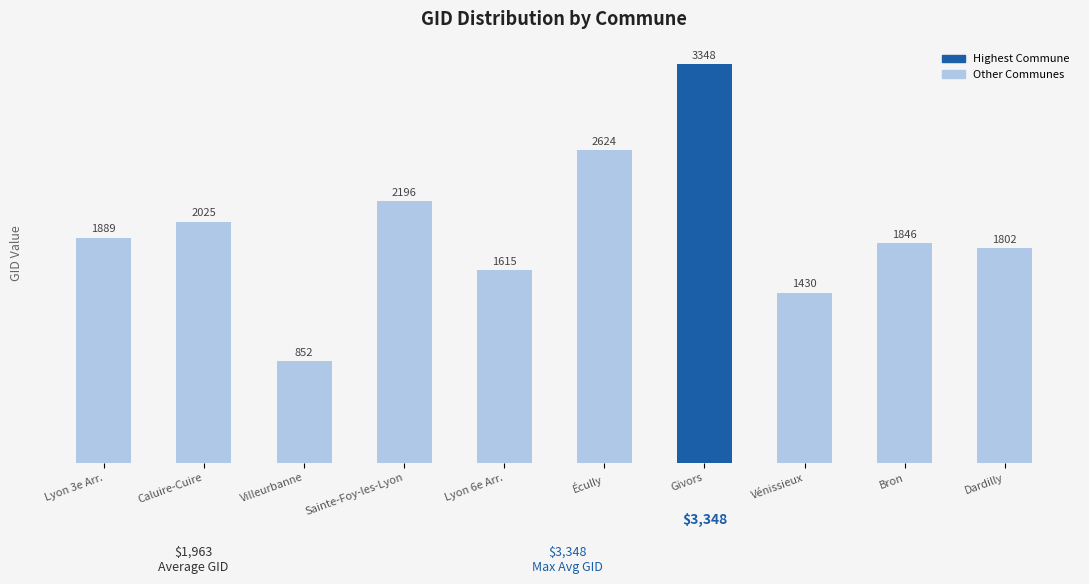

Between Villeurbanne and Sainte-Foy-les-Lyon, which is larger?

Sainte-Foy-les-Lyon